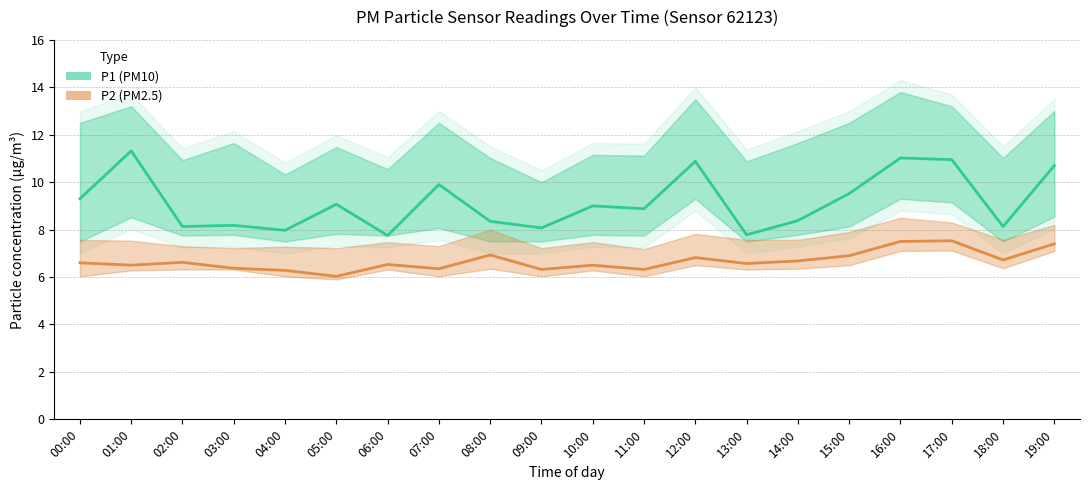

Where is the first local maximum for P1 (PM10)?

01:00